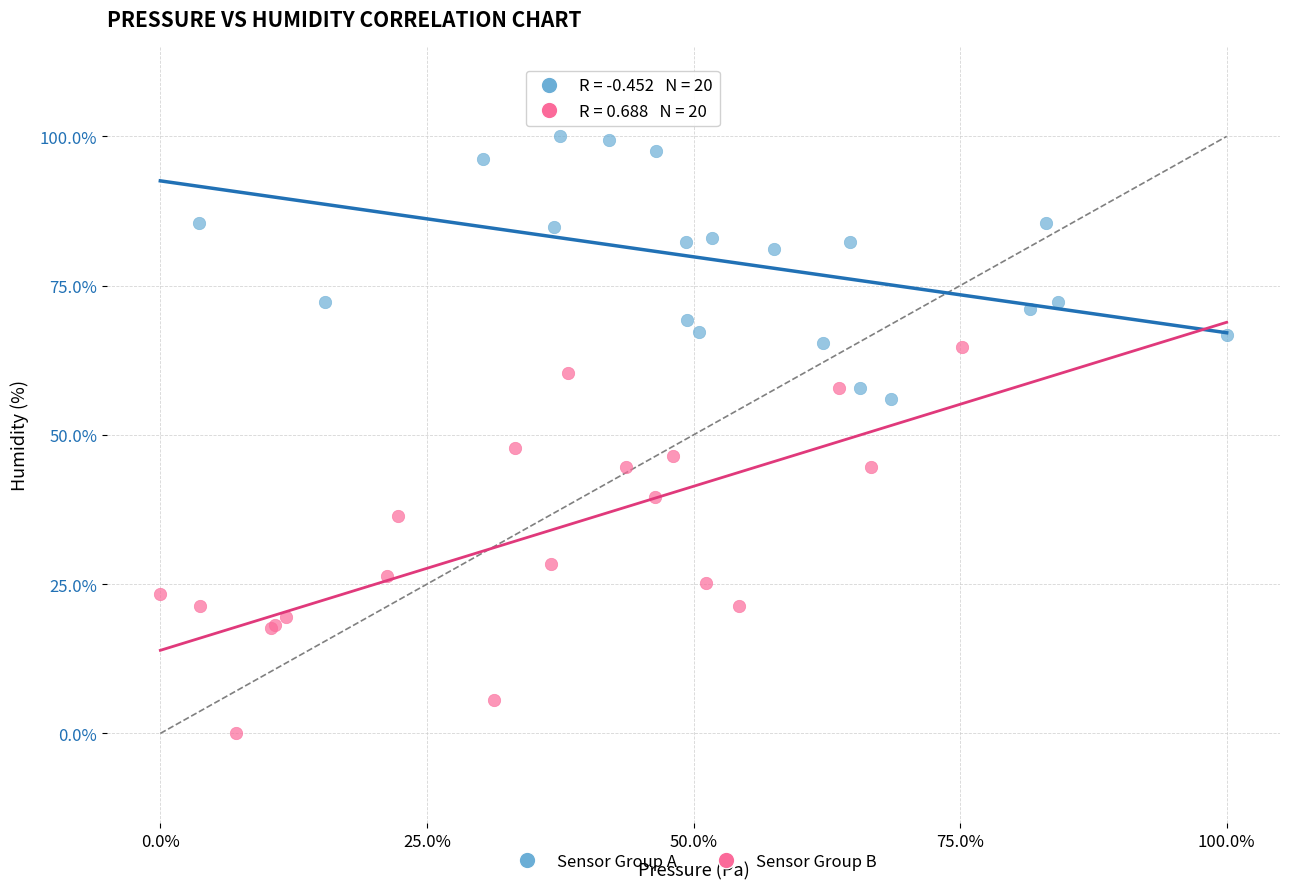

Which series has the widest spread of Y values?

Sensor Group B